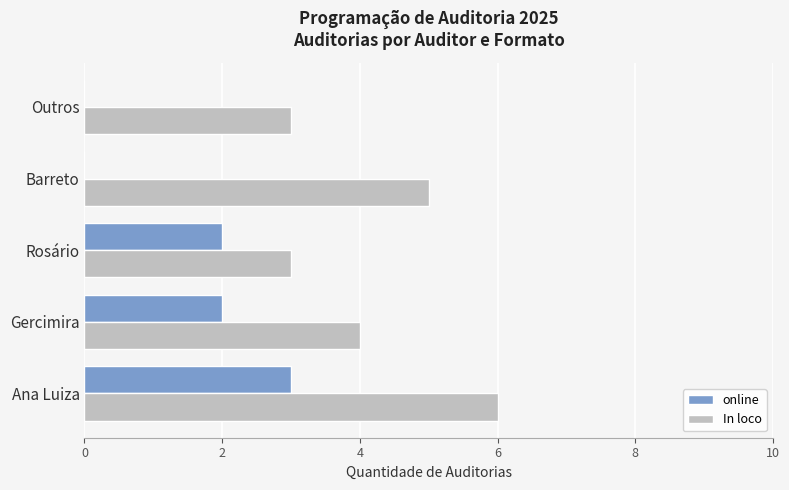

True or false: online has a value of 2 at Rosário.

True